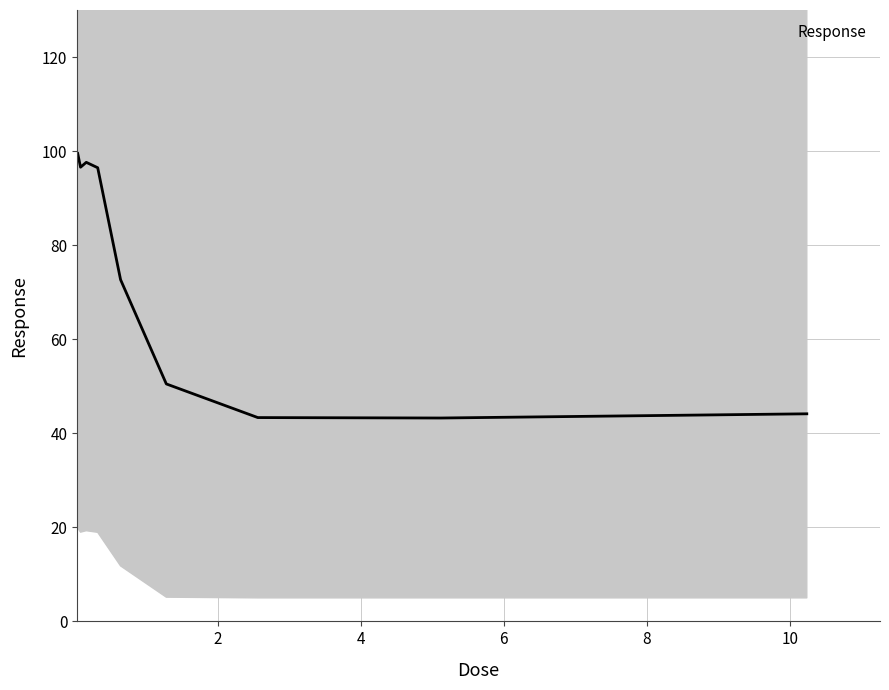

The chart shows a value of 96.5 at 0.32. True or false?

True